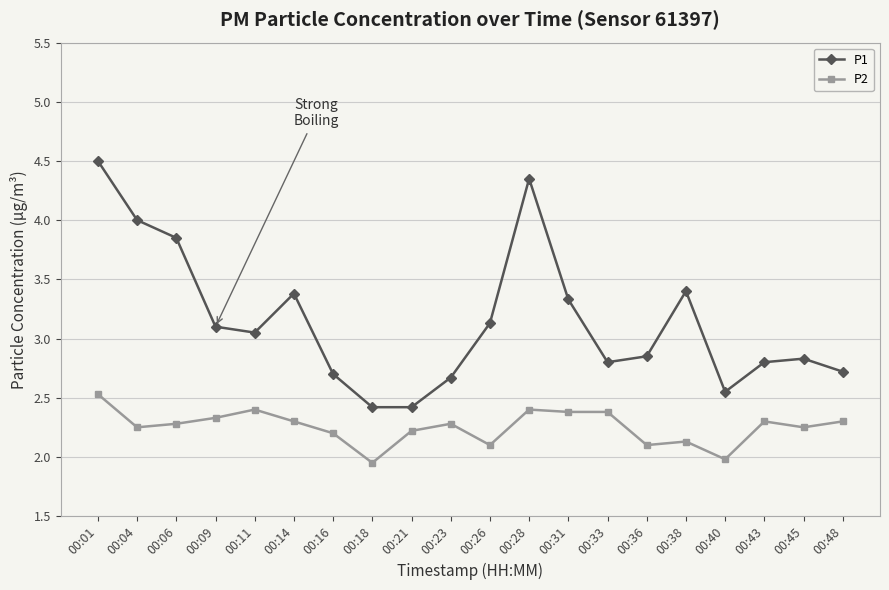

True or false: P2 and P1 cross at least once.

False